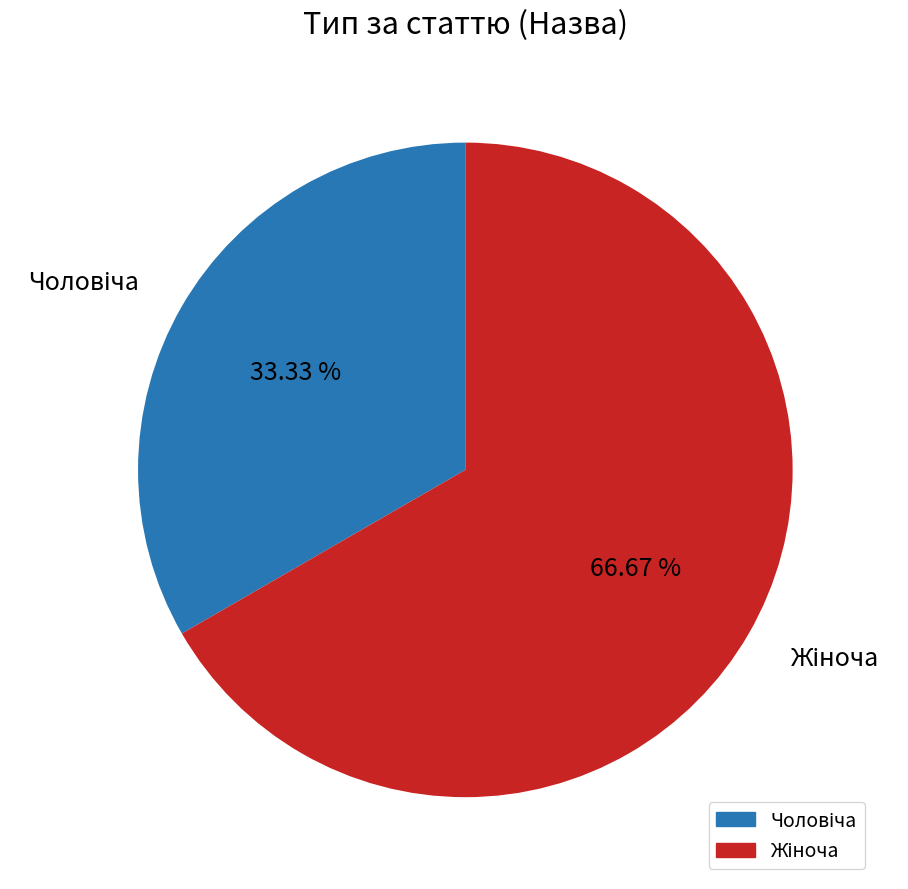

Is there any slice that represents more than half of the pie?

Yes